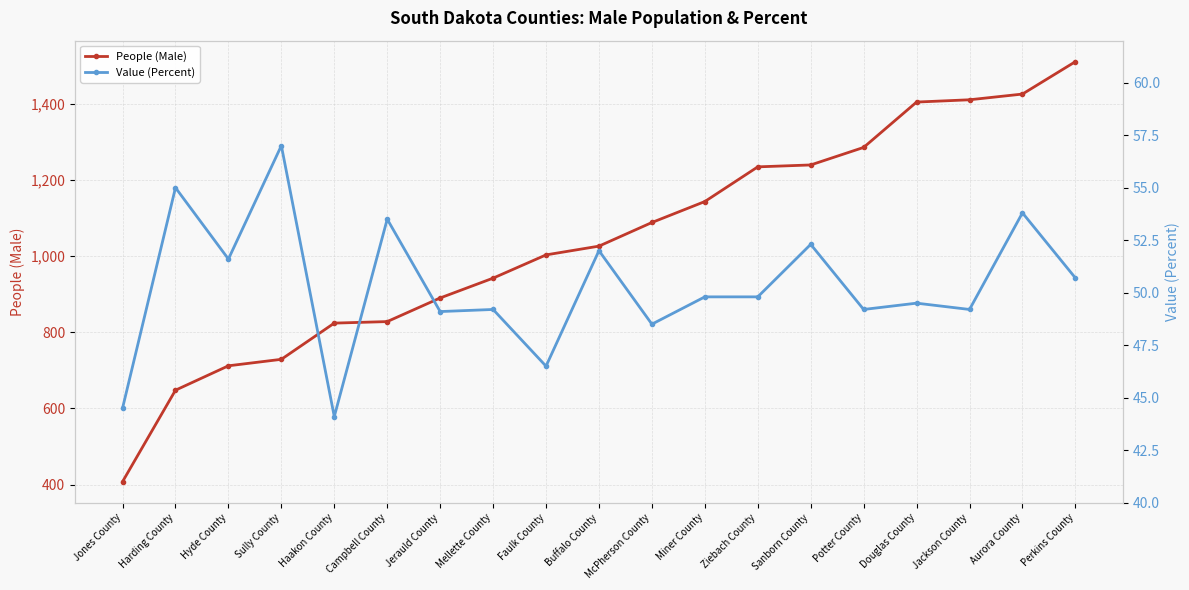

What are all the series names shown in the legend?

People (Male), Value (Percent)